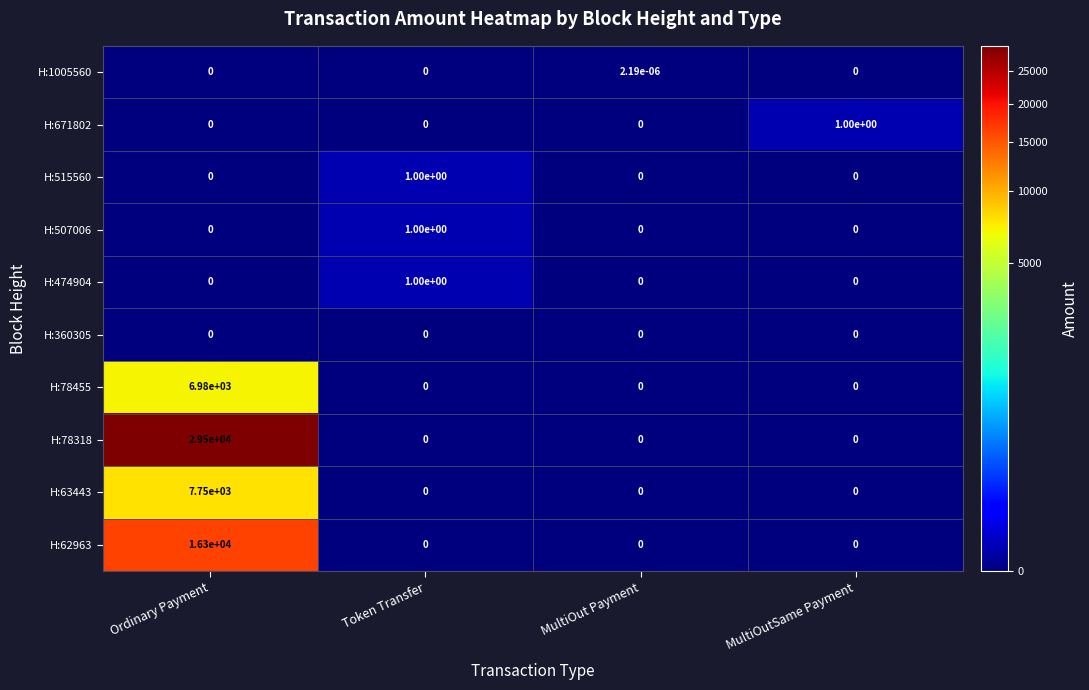

Is it true that H:507006 equals 0.5 at Token Transfer?

False